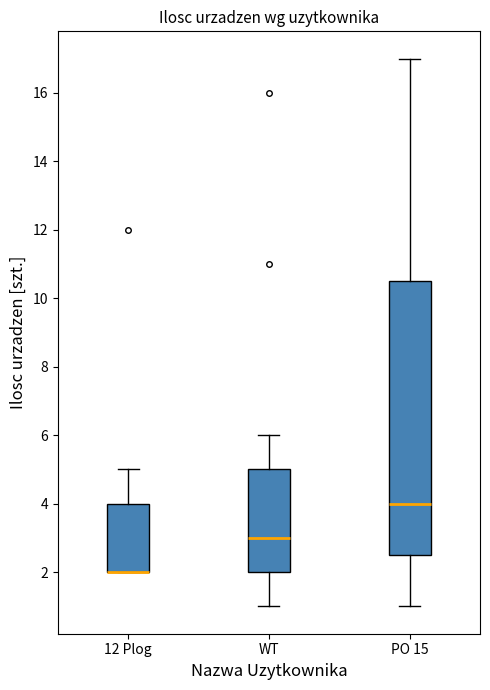

Reading left to right, read every box against the y-axis: the position of its median line, the range the box covers, and the ends of its whiskers. The values are not printed on the chart, so give them approximately, as read against the axis.

12 Plog: median 2.0 (drawn on the box's lower edge), box 2.0 to 4.0, whiskers 2.0 to 5.0
WT: median 3.0, box 2.0 to 5.0, whiskers 1.0 to 6.0
PO 15: median 4.0, box 2.6 to 10.6, whiskers 1.0 to 17.0